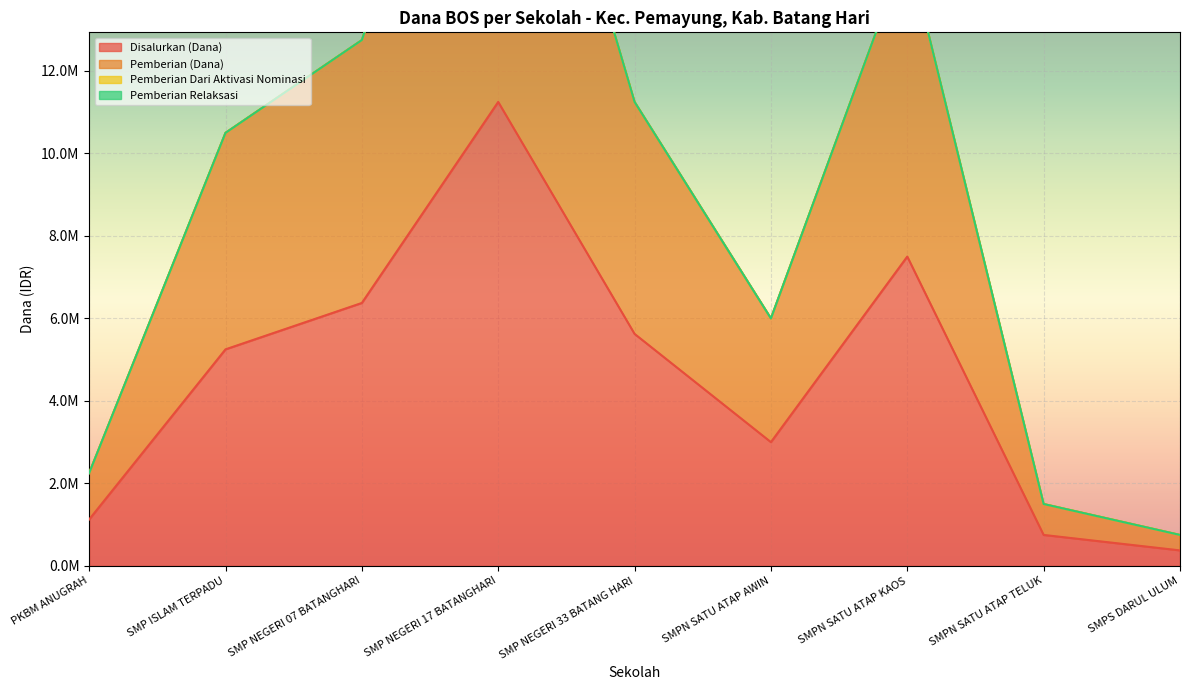

The value of Disalurkan (Dana) at SMP ISLAM TERPADU is 5250000. True or false?

True